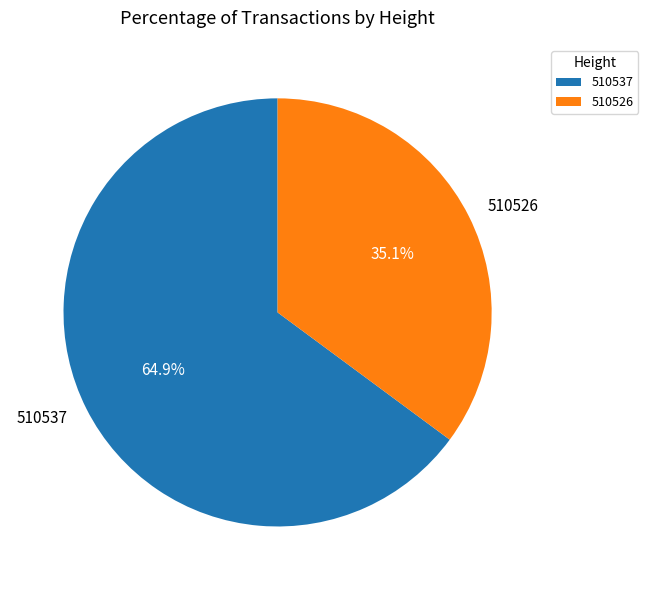

Rank the categories by value from lowest to highest.

510526, 510537